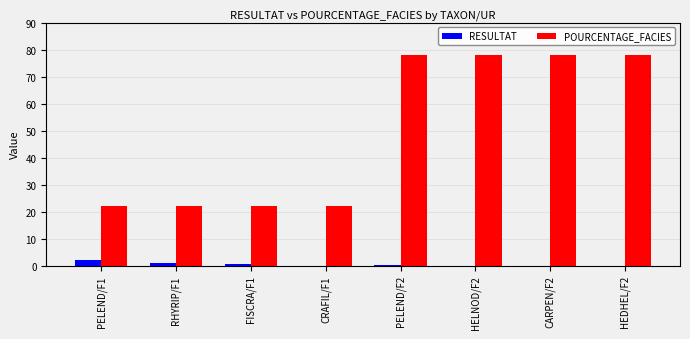

Are the bars horizontal?

No